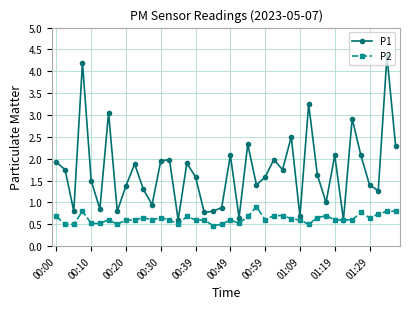

How many lines are shown in the chart?

2